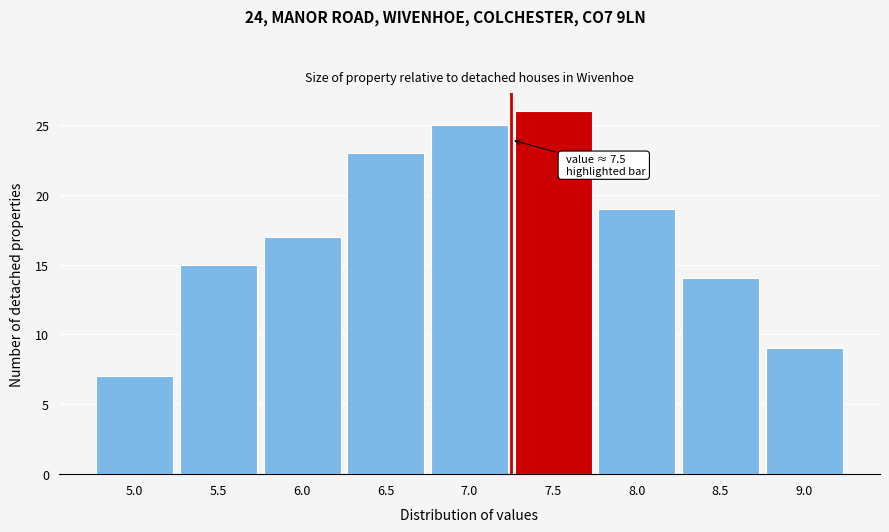

Reading right to left, extract all data points from this chart.

9.0=9	8.5=14	8.0=19	7.5=26	7.0=25	6.5=23	6.0=17	5.5=15	5.0=7